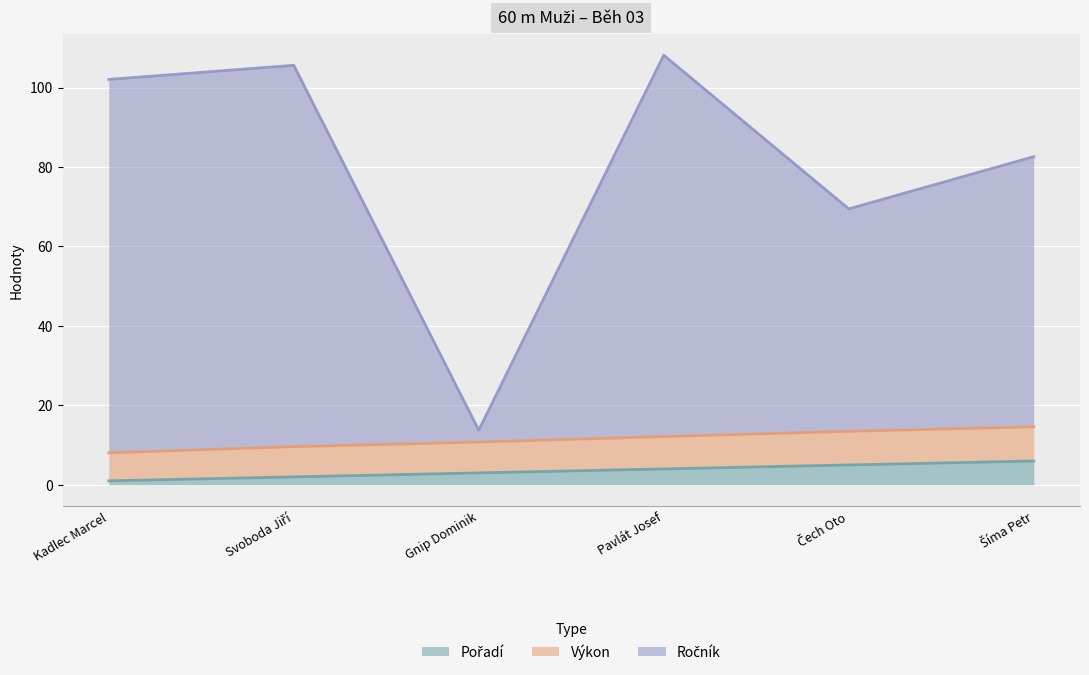

True or false: Výkon and Ročník cross at least once.

False